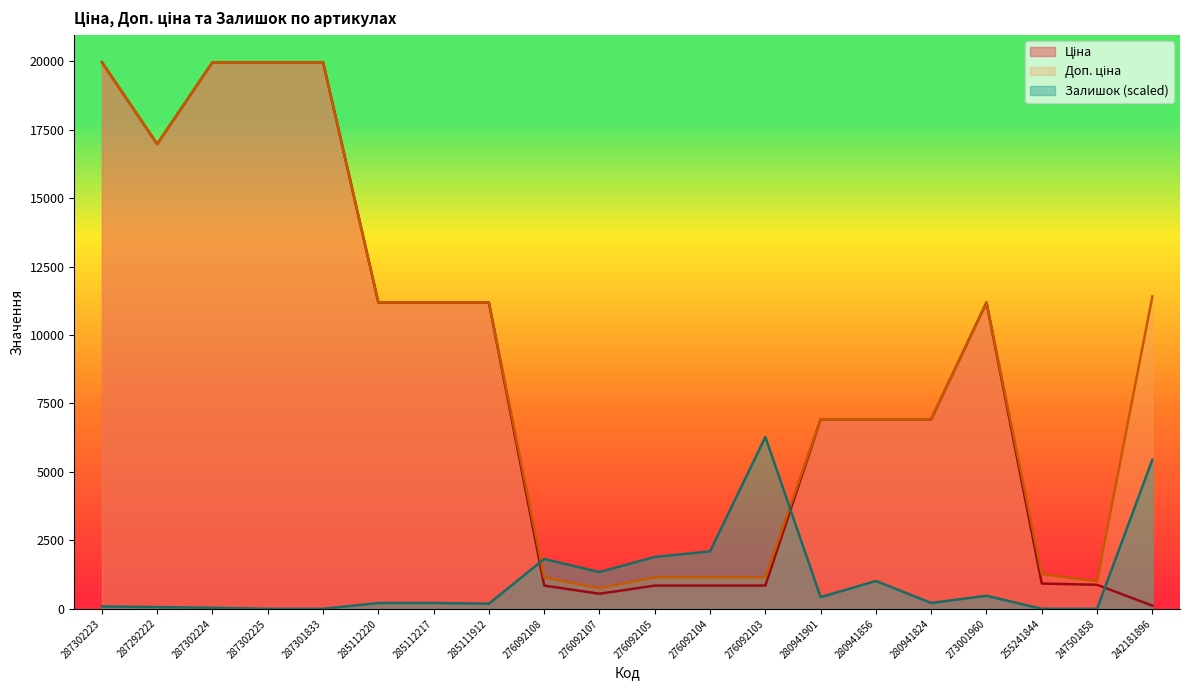

Rank the series by their maximum value, from highest to lowest.

Ціна, Доп. ціна, Залишок